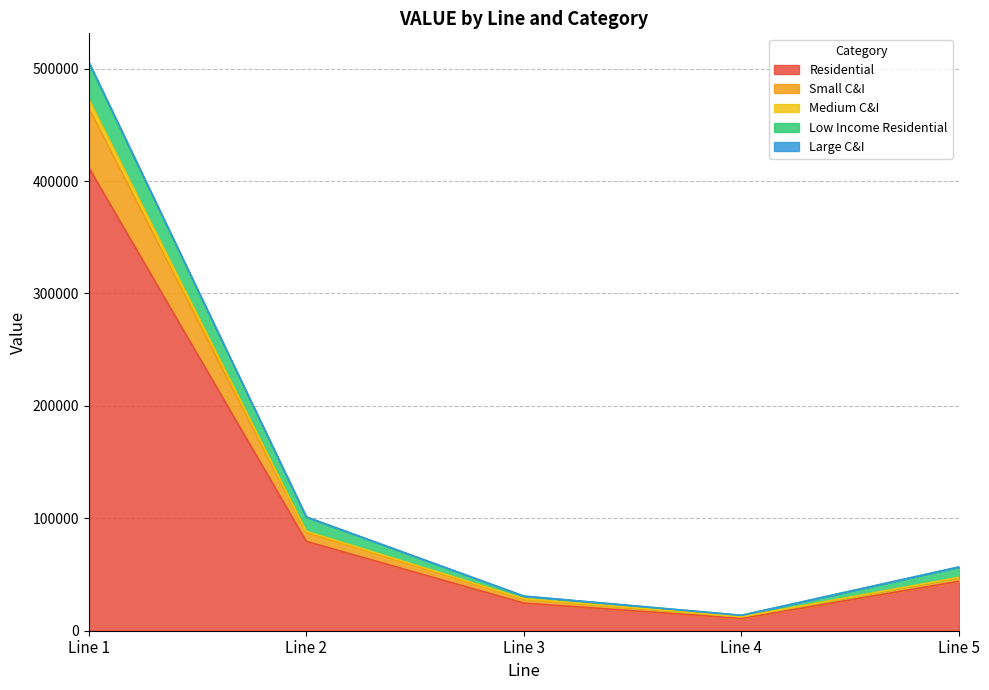

How many interior local valleys does the Small C&I series have?

1